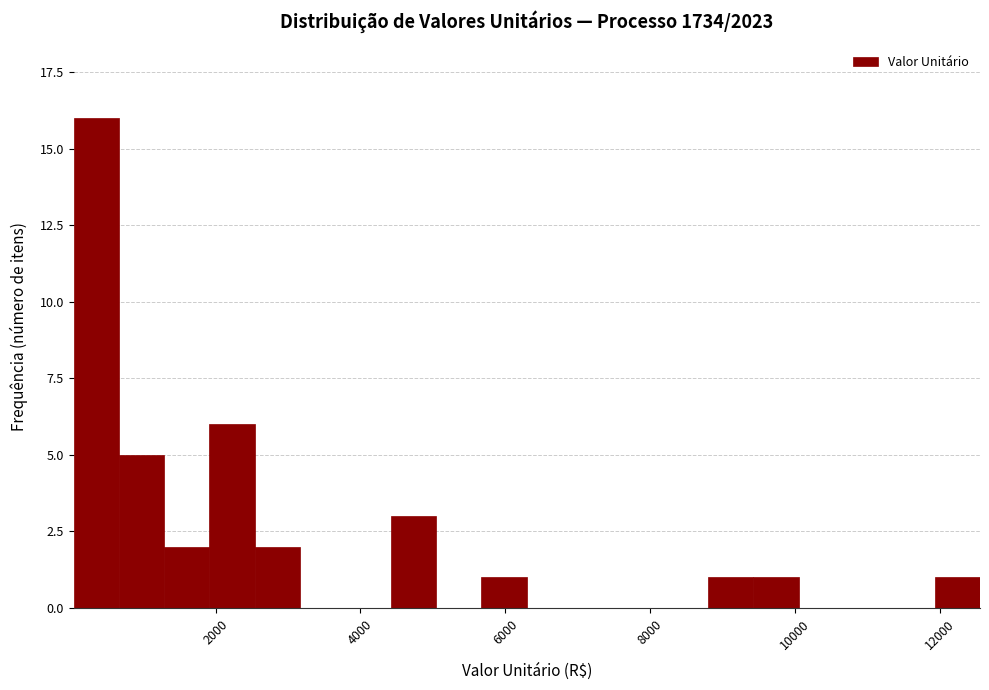

Around what value on the x-axis is the tallest bar? Give the approximate position of its centre, as read against the axis.

400